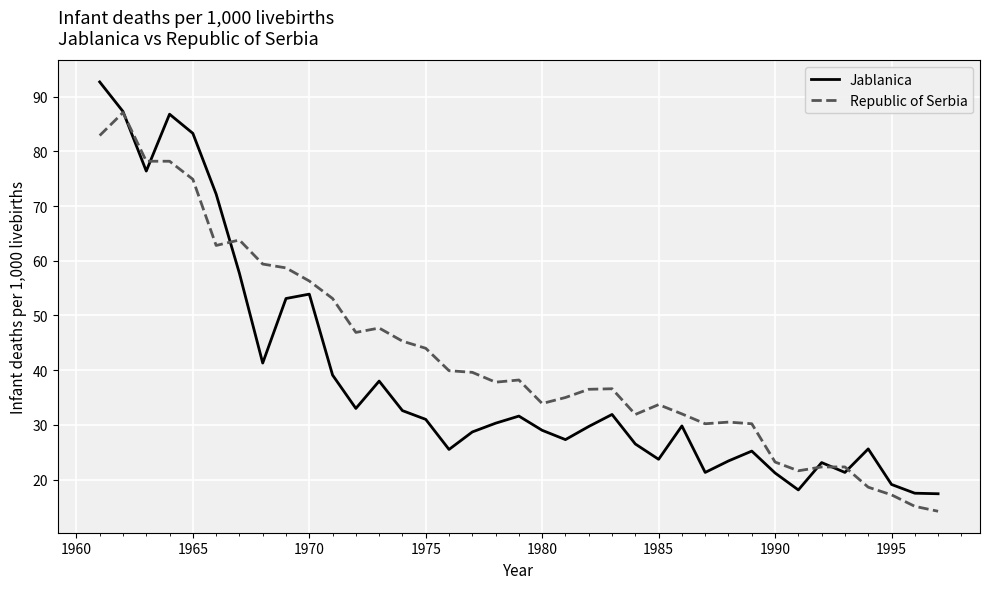

Which series has the largest total across all categories?

Republic of Serbia